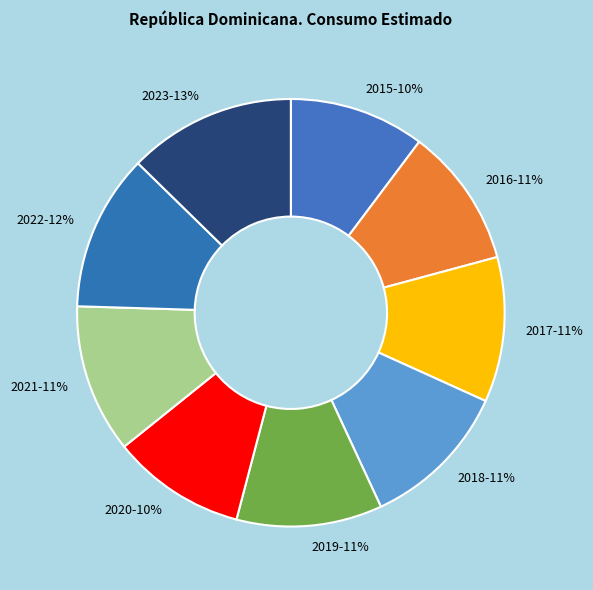

Between 2016-11% and 2023-13%, which is larger?

2023-13%